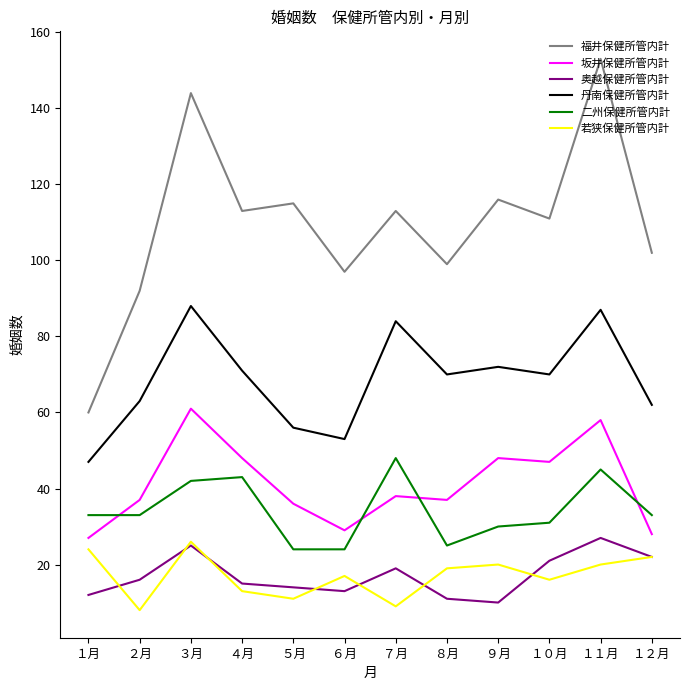

At how many categories does at least one series exceed 50?

12